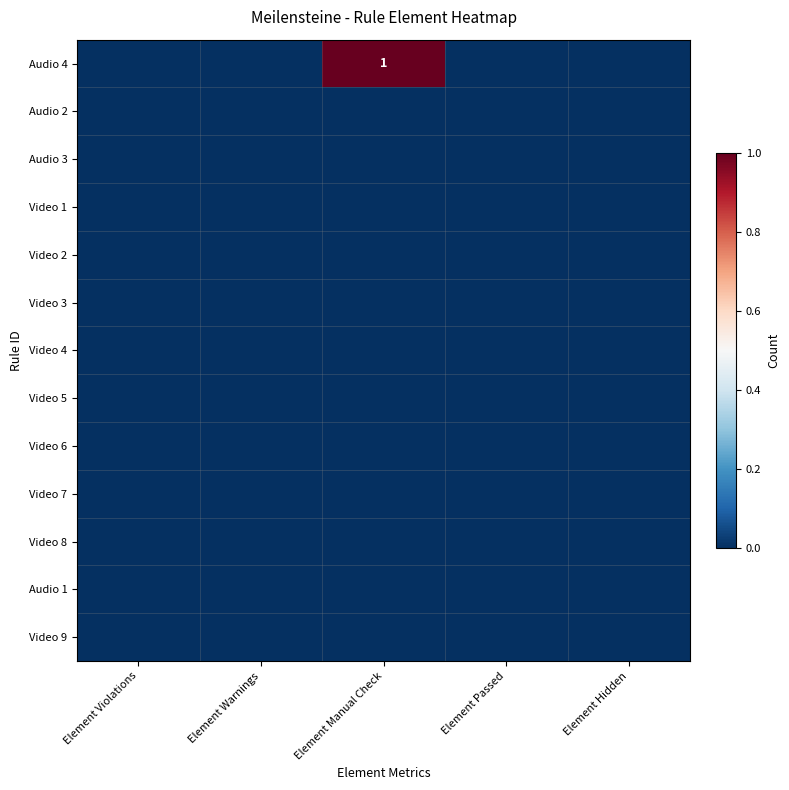

Rank the series by their maximum value, from lowest to highest.

Audio 2, Audio 3, Video 1, Video 2, Video 3, Video 4, Video 5, Video 6, Video 7, Video 8, Audio 1, Video 9, Audio 4